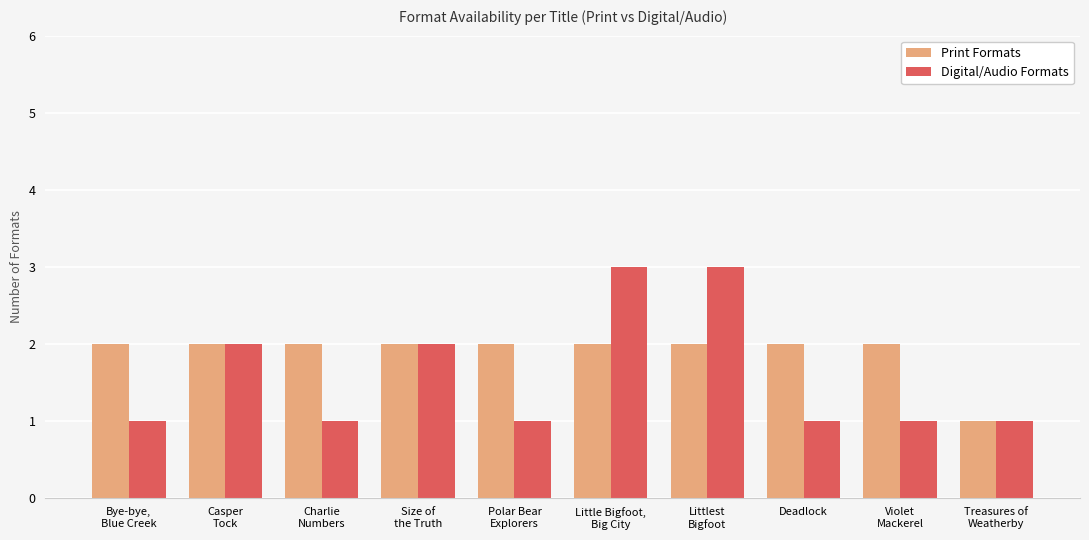

What is the difference between the maximum and minimum values in the Print Formats series?

1